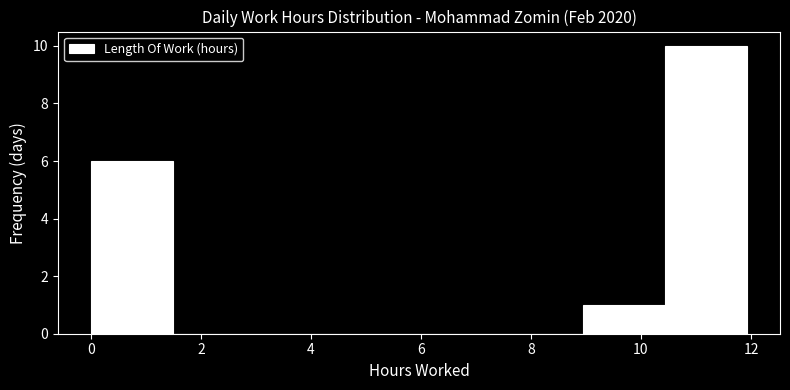

Over which range of the x-axis is the bar tallest?

10.4 to 12.0